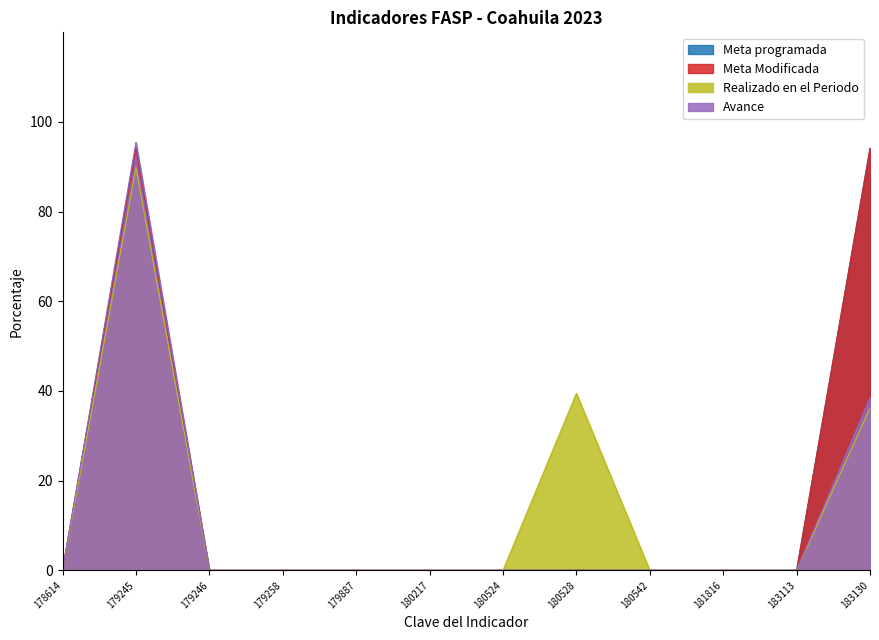

True or false: Meta Modificada and Meta programada intersect in this chart.

False